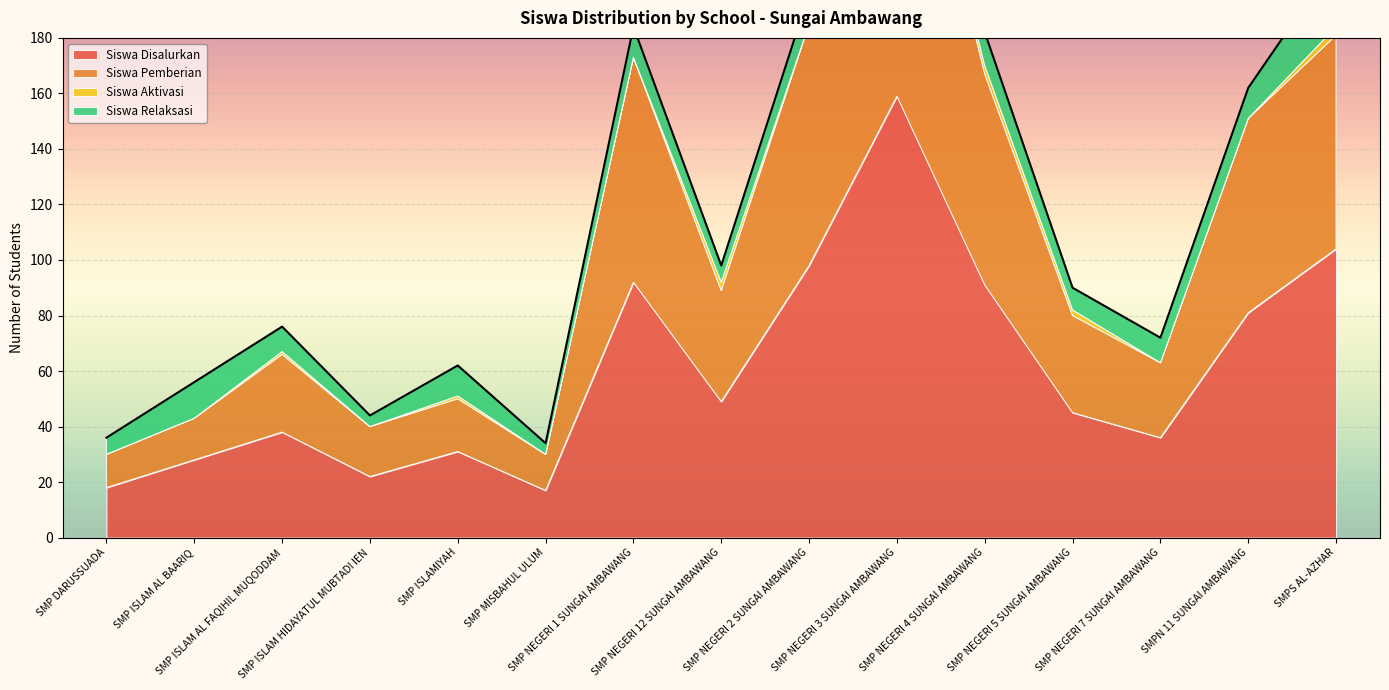

True or false: Siswa Aktivasi and Siswa Disalurkan cross at least once.

False